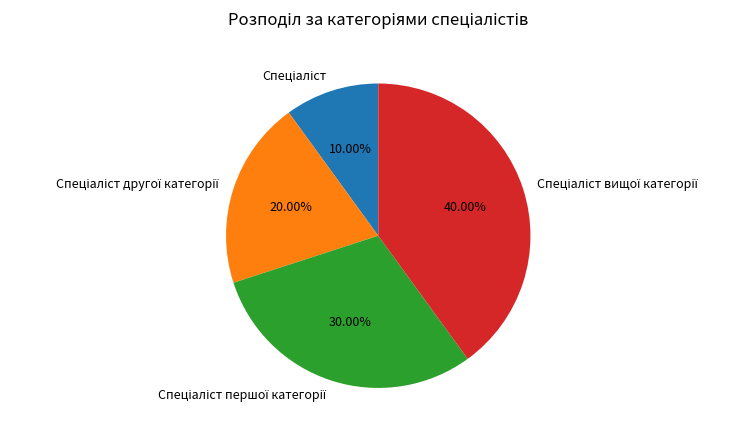

Does any single category account for the majority?

No